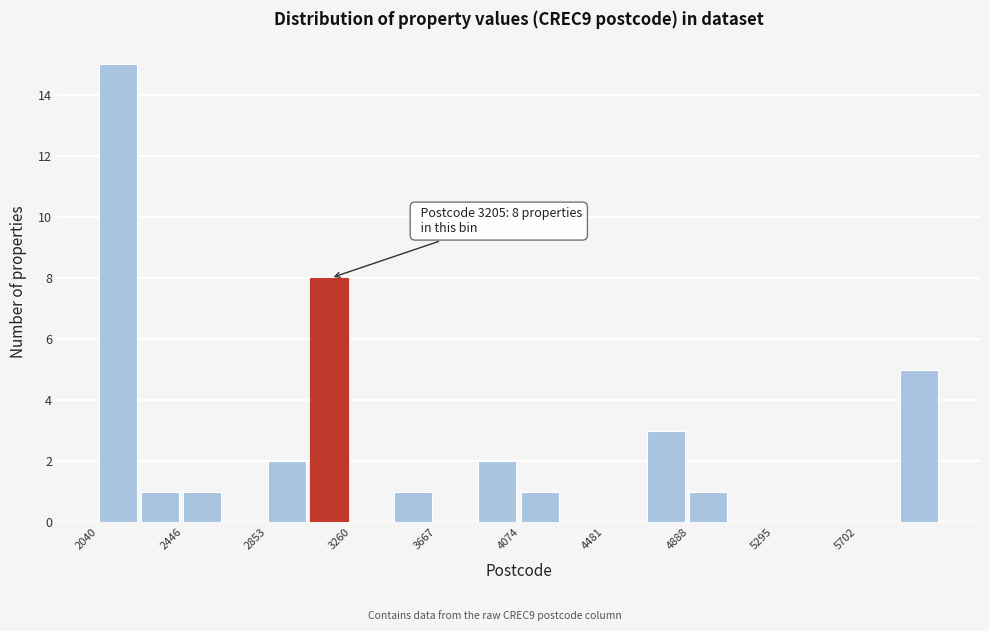

Which range on the x-axis has the tallest bar?

2050 to 2250